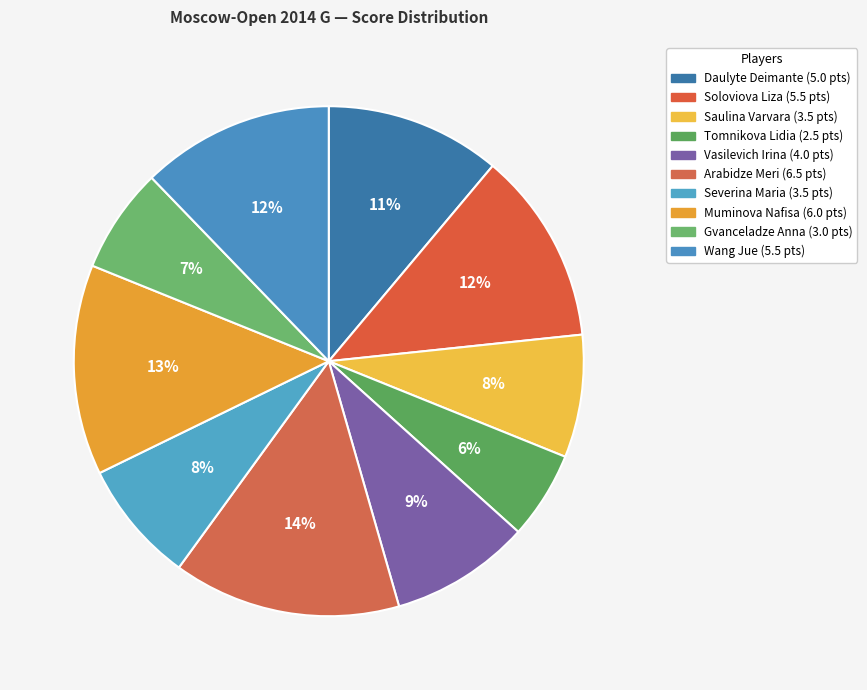

What portion of the pie excludes Wang Jue?

87.8%